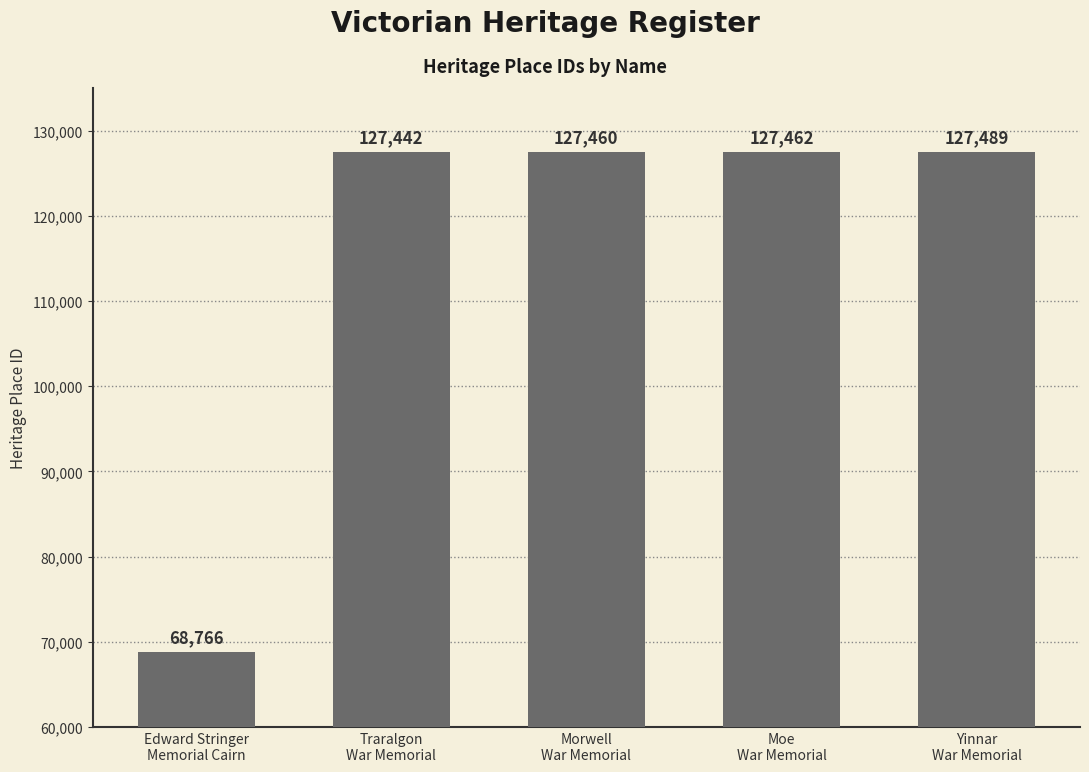

Rank the categories by value from lowest to highest.

Edward Stringer
Memorial Cairn, Traralgon
War Memorial, Morwell
War Memorial, Moe
War Memorial, Yinnar
War Memorial